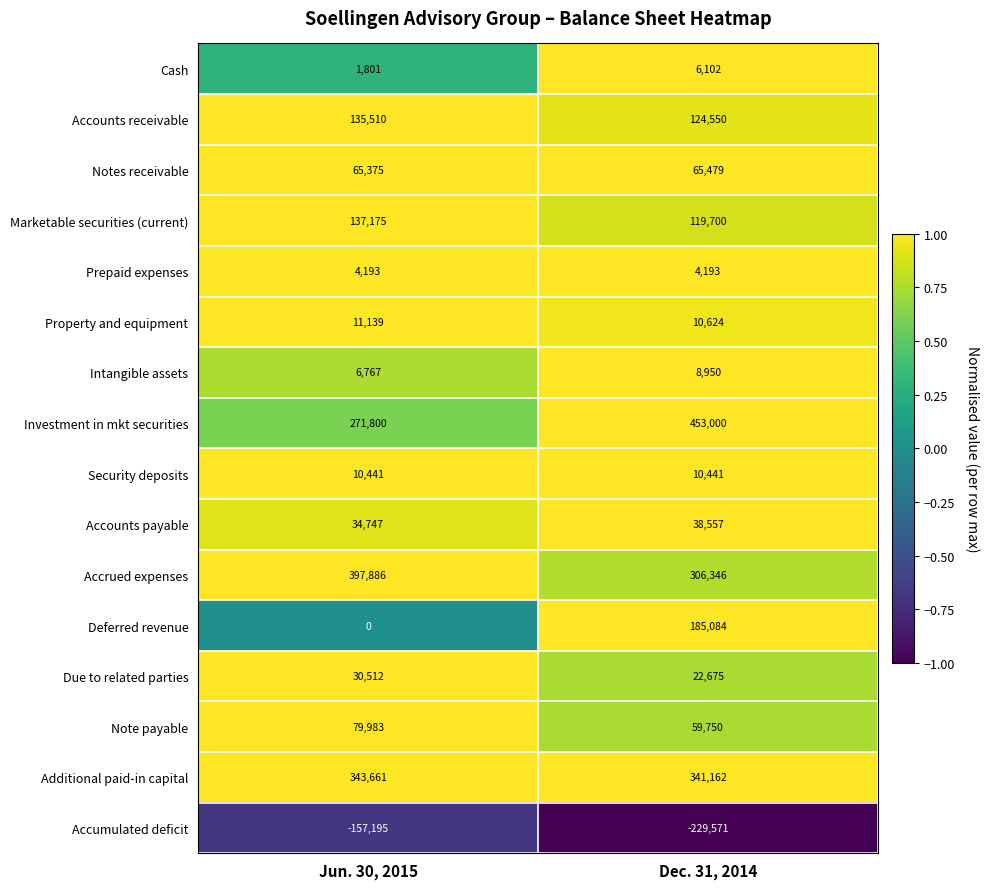

At Dec. 31, 2014, list the series in order from largest to smallest.

Investment in mkt securities, Additional paid-in capital, Accrued expenses, Deferred revenue, Accounts receivable, Marketable securities (current), Notes receivable, Note payable, Accounts payable, Due to related parties, Property and equipment, Security deposits, Intangible assets, Cash, Prepaid expenses, Accumulated deficit